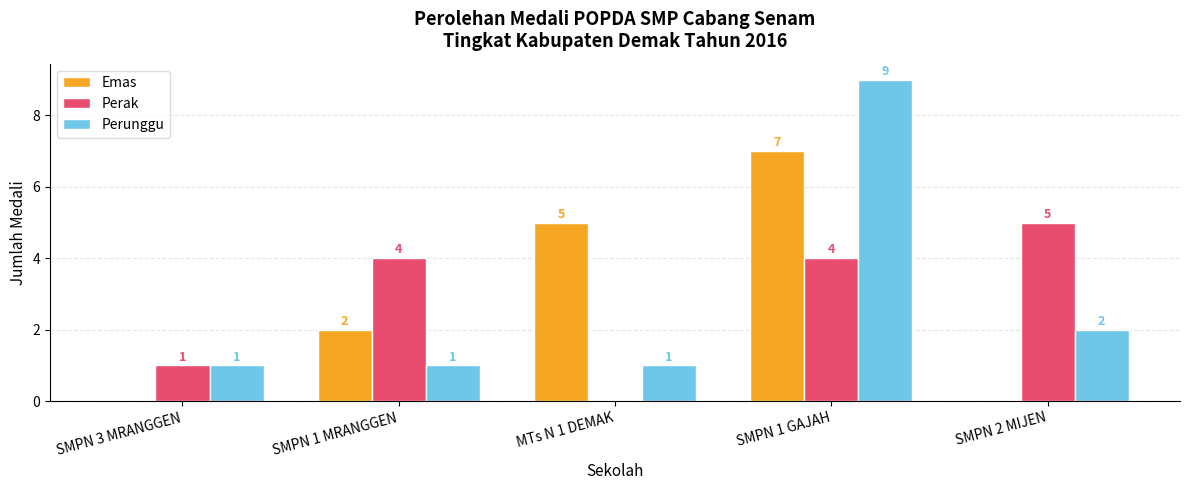

Count the number of categories in the chart.

5